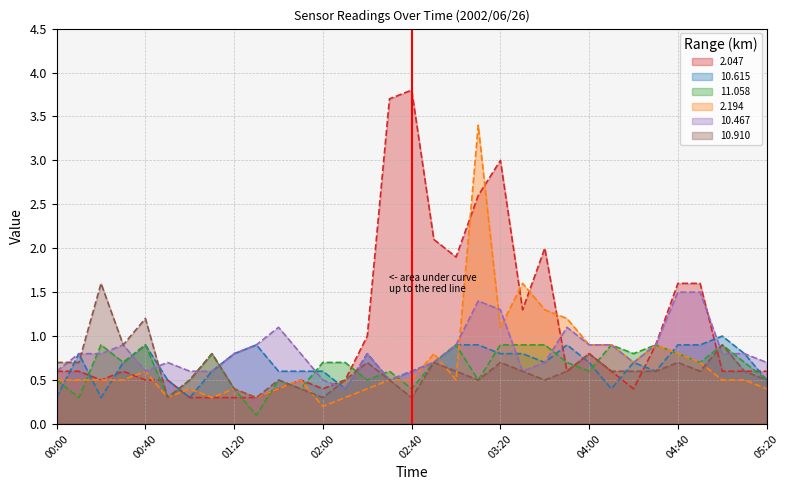

List the labels in order of 10.615 value, largest first.

05:00, 00:40, 01:30, 03:00, 03:10, 03:50, 04:40, 04:50, 00:10, 01:20, 02:20, 03:20, 03:30, 05:10, 00:30, 02:50, 03:40, 04:00, 04:20, 01:10, 01:40, 01:50, 02:00, 02:40, 04:30, 00:50, 02:30, 05:20, 02:10, 04:10, 00:00, 00:20, 01:00